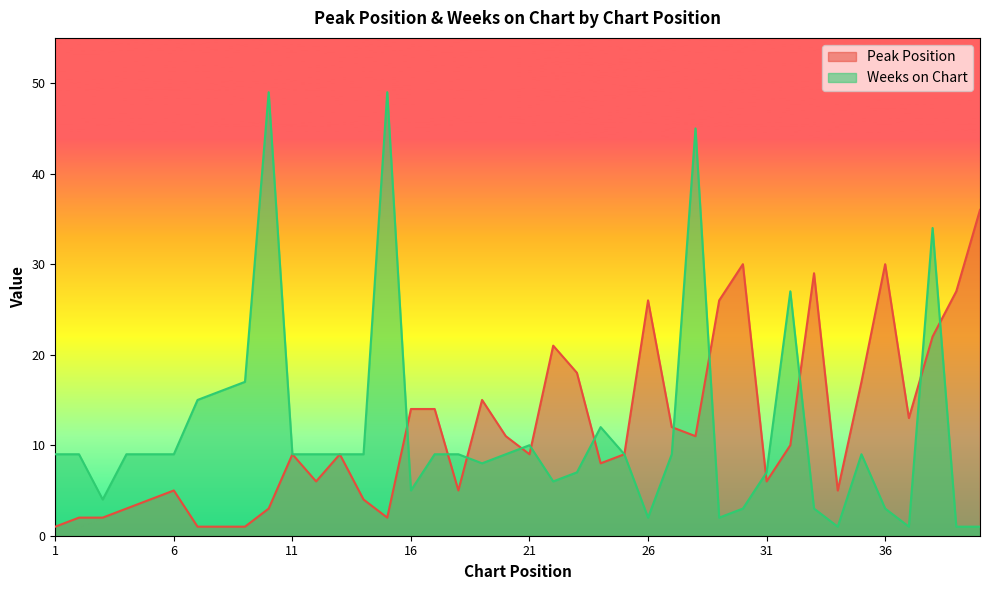

How many lines are shown in the chart?

2